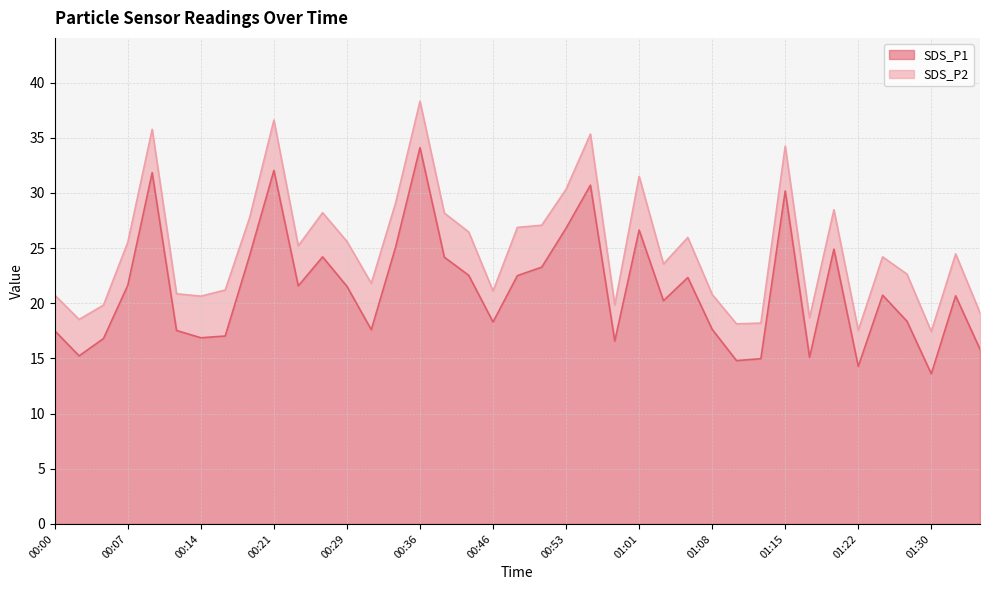

What is the sum of all values?

829.9